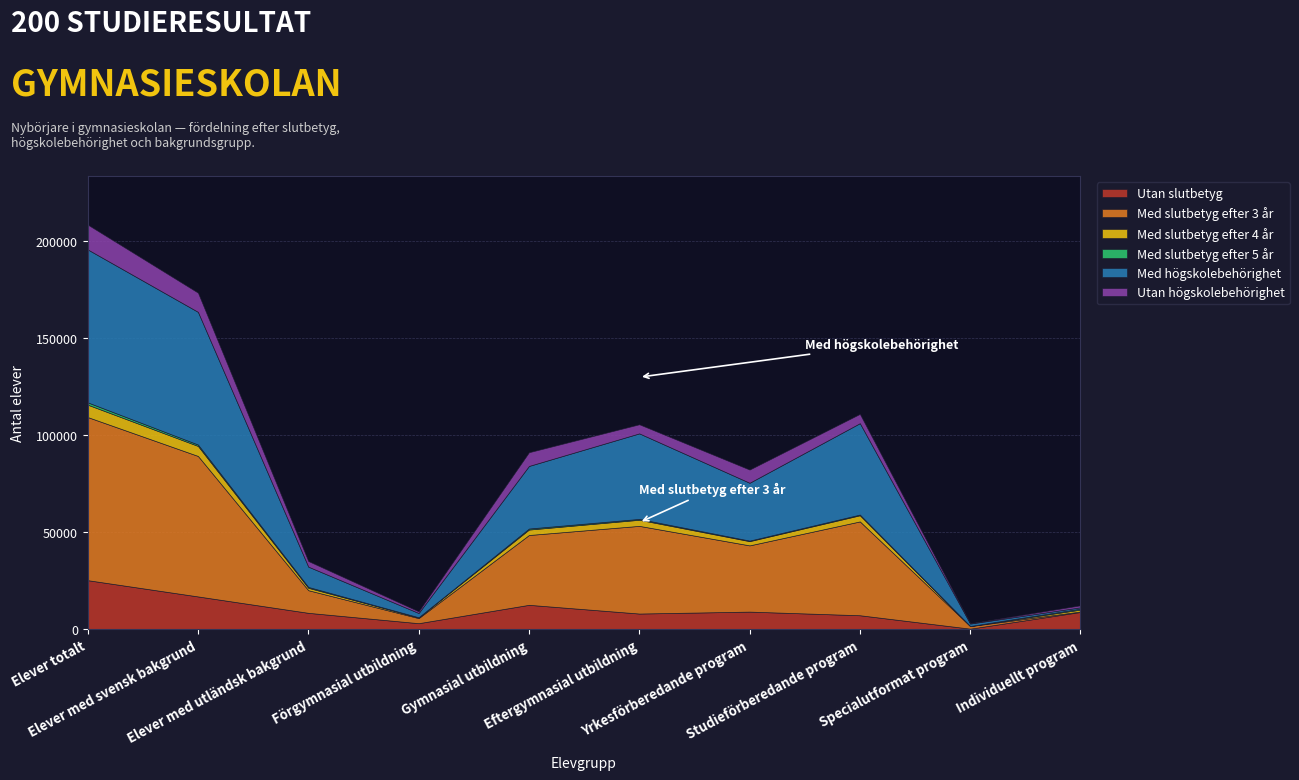

Read the Med slutbetyg efter 4 år value at Förgymnasial utbildning.

342